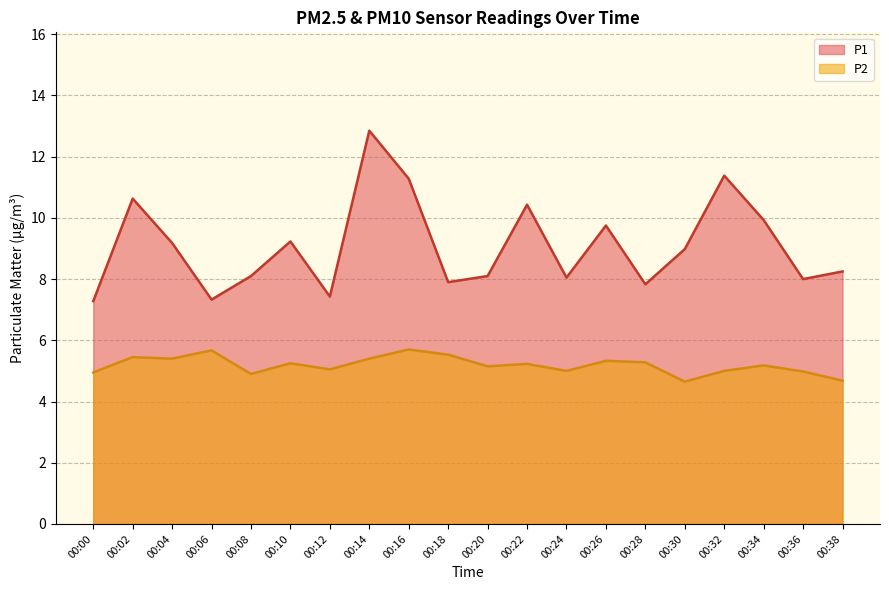

Reading left to right, extract all data points from this chart.

P1: 00:00=7.3	00:02=10.6	00:04=9.2	00:06=7.3	00:08=8.1	00:10=9.2	00:12=7.4	00:14=12.8	00:16=11.3	00:18=7.9	00:20=8.1	00:22=10.4	00:24=8.1	00:26=9.8	00:28=7.8	00:30=9.0	00:32=11.4	00:34=9.9	00:36=8.0	00:38=8.2
P2: 00:00=5.0	00:02=5.5	00:04=5.4	00:06=5.7	00:08=4.9	00:10=5.2	00:12=5.0	00:14=5.4	00:16=5.7	00:18=5.5	00:20=5.2	00:22=5.2	00:24=5.0	00:26=5.3	00:28=5.3	00:30=4.7	00:32=5.0	00:34=5.2	00:36=5.0	00:38=4.7